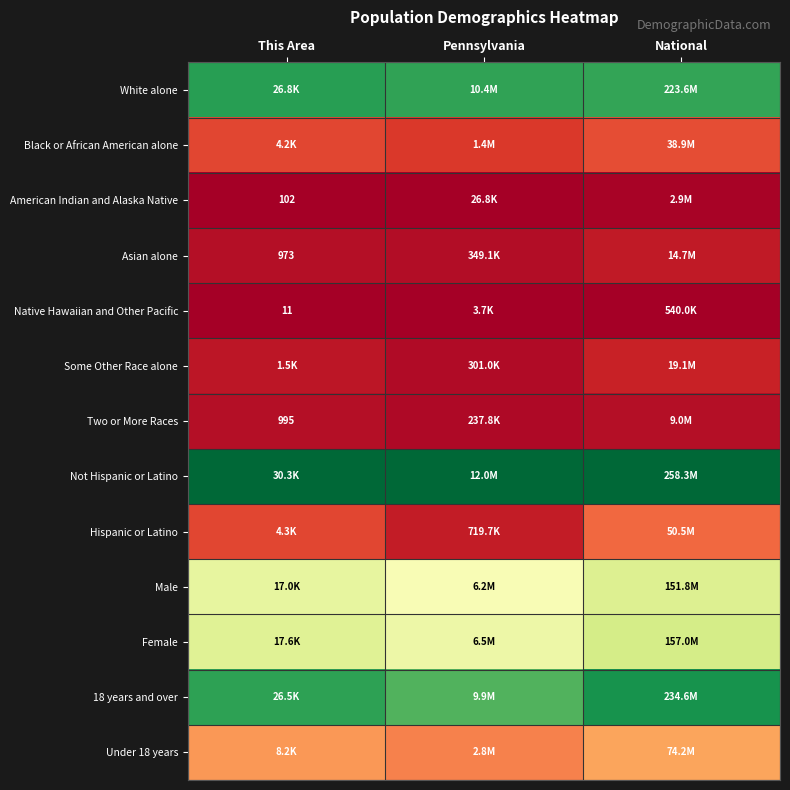

Which series has the largest total across all categories?

Not Hispanic or Latino